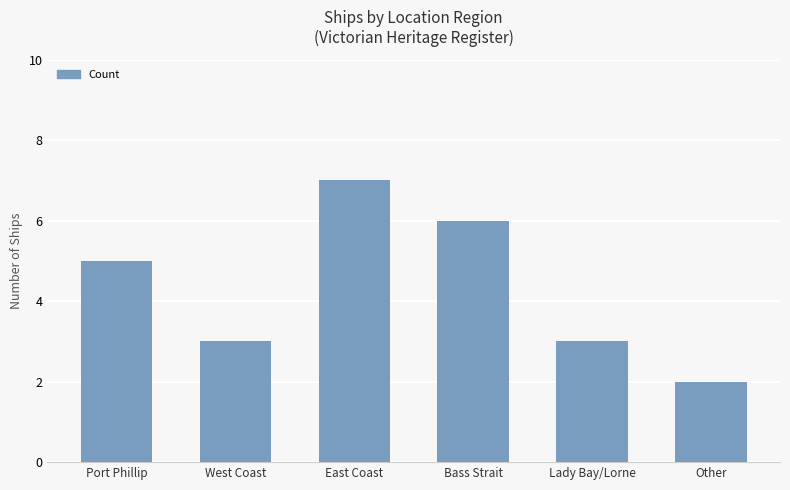

What is the average value?

4